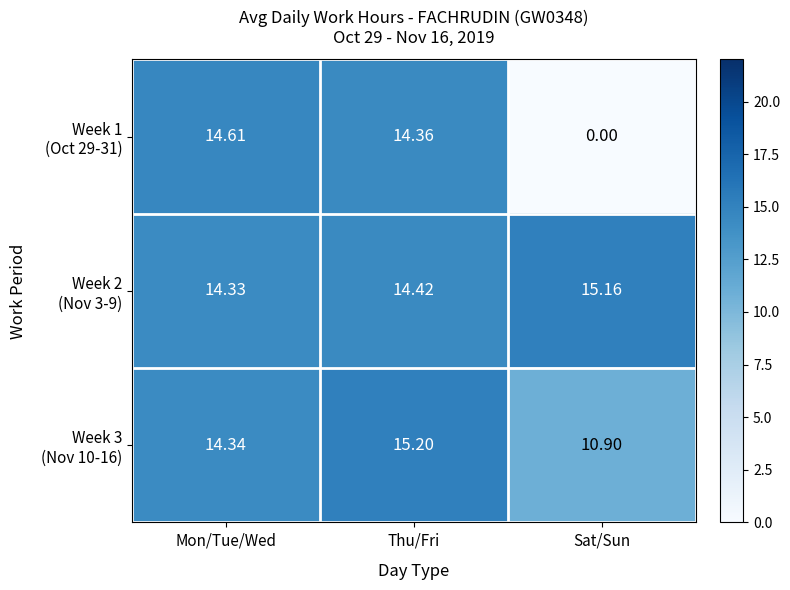

At which category does the chart reach its peak across all series?

Thu/Fri